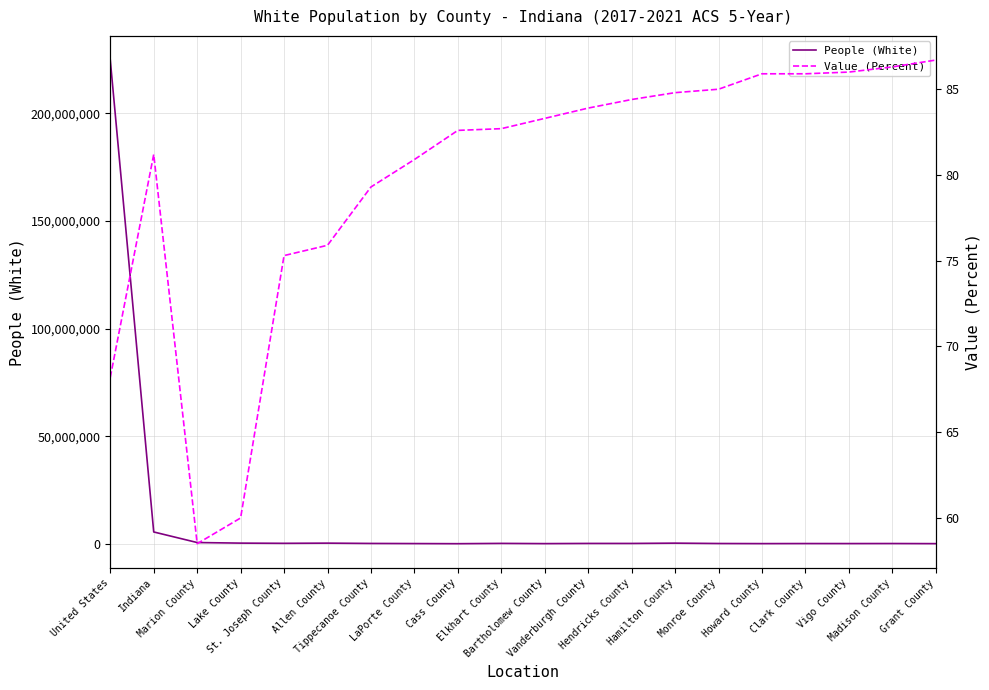

At which label does People (White) first exceed 147472?

United States